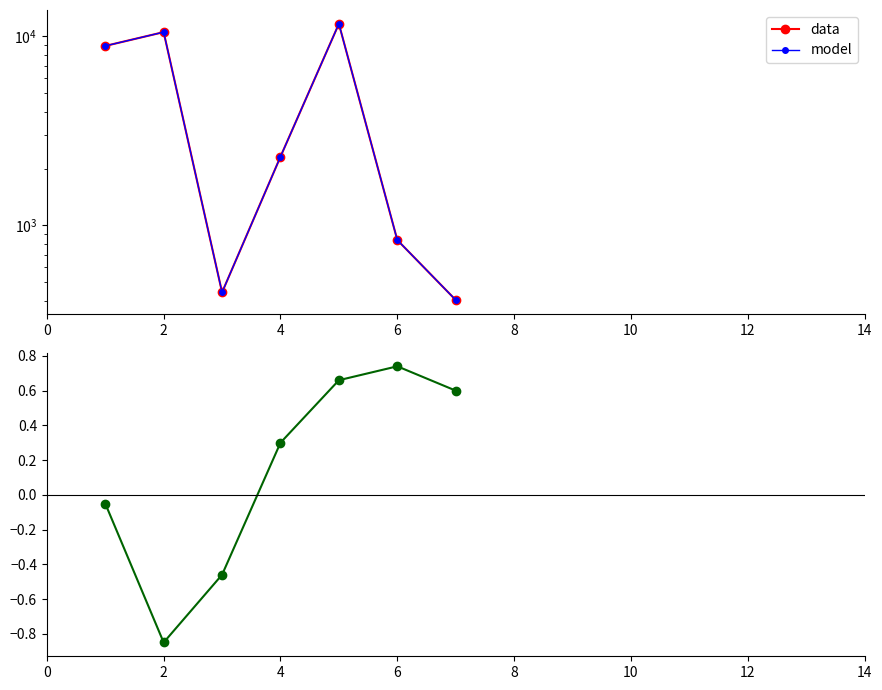

True or false: model and residuals cross at least once.

False